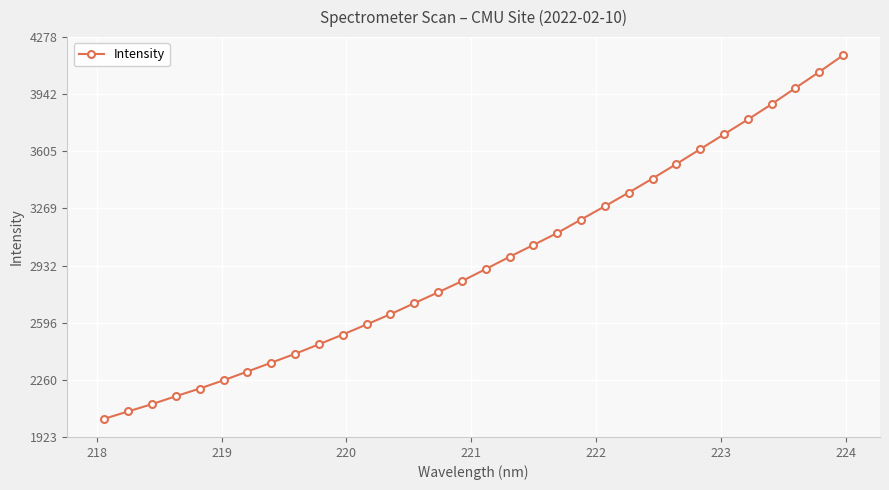

What is the difference between the second highest and minimum values?

2043.3